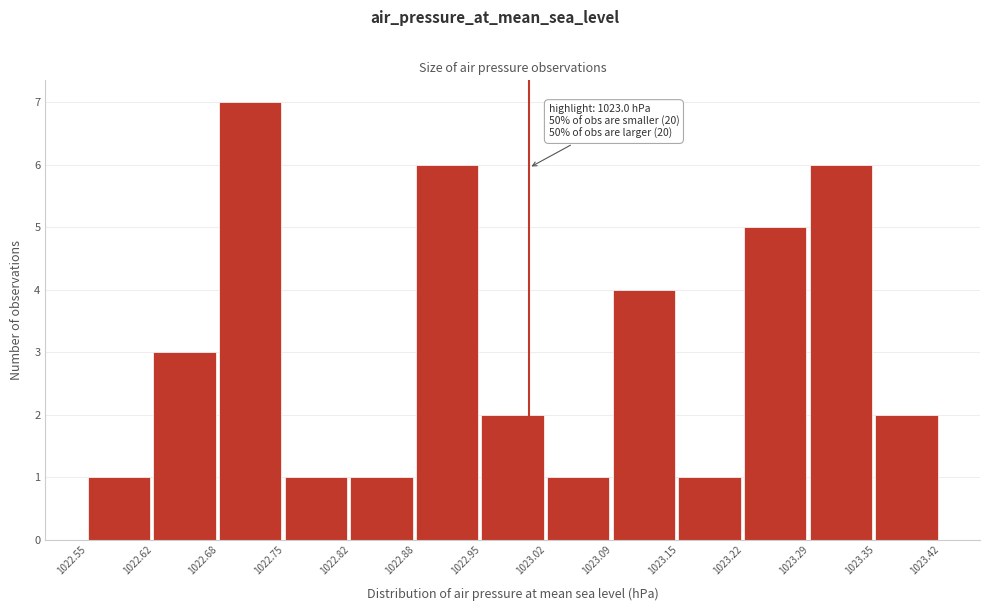

Over which range of the x-axis is the bar tallest?

1022.68 to 1022.75